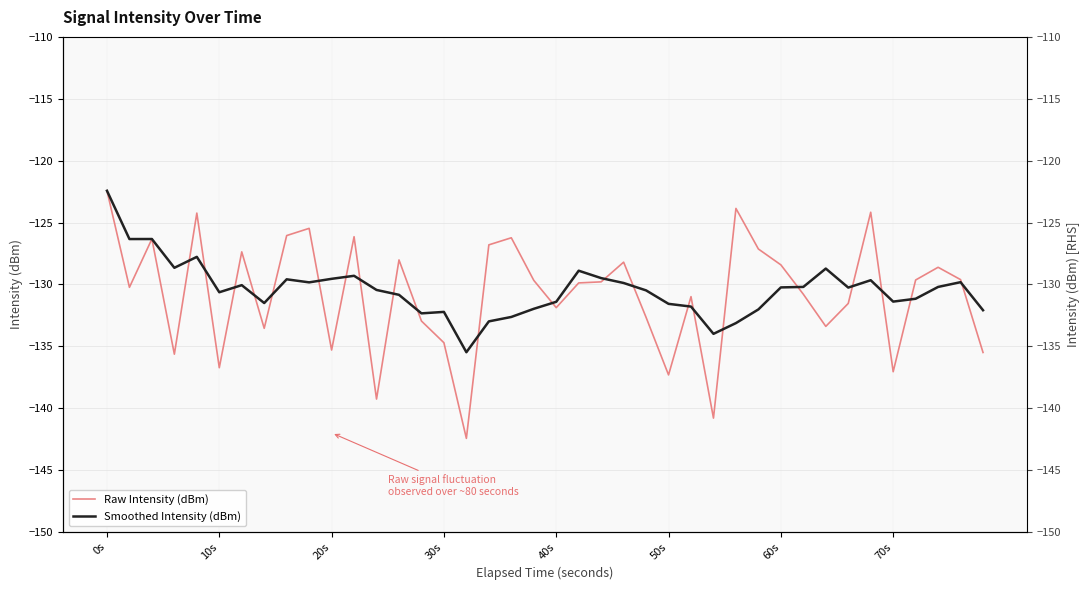

How many intersections are there between Smoothed Intensity (dBm) and Raw Intensity (dBm)?

24